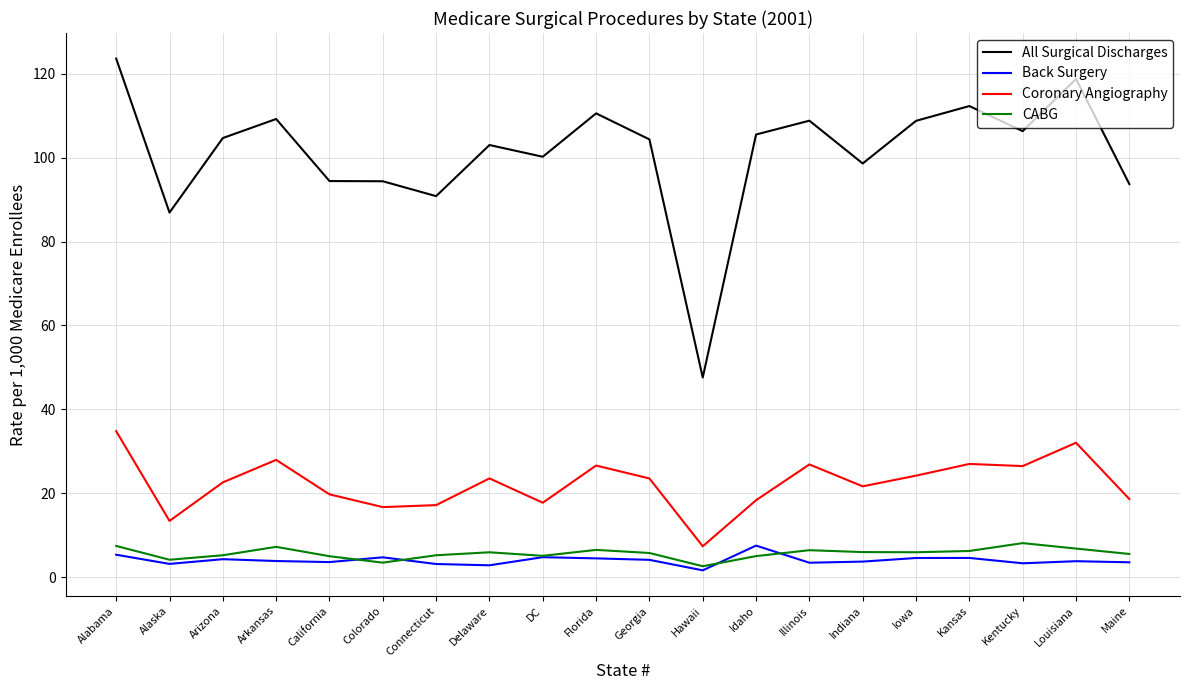

What is the total value across all series at Connecticut?

116.3